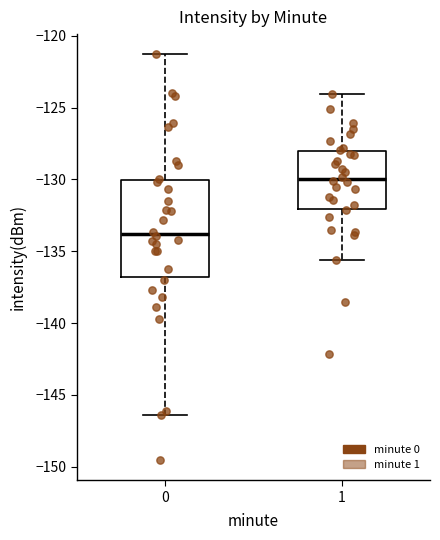

Where does the median line of the box at x = 1 sit on the y-axis? The values are not printed on the chart, so give them approximately, as read against the axis.

-130.0